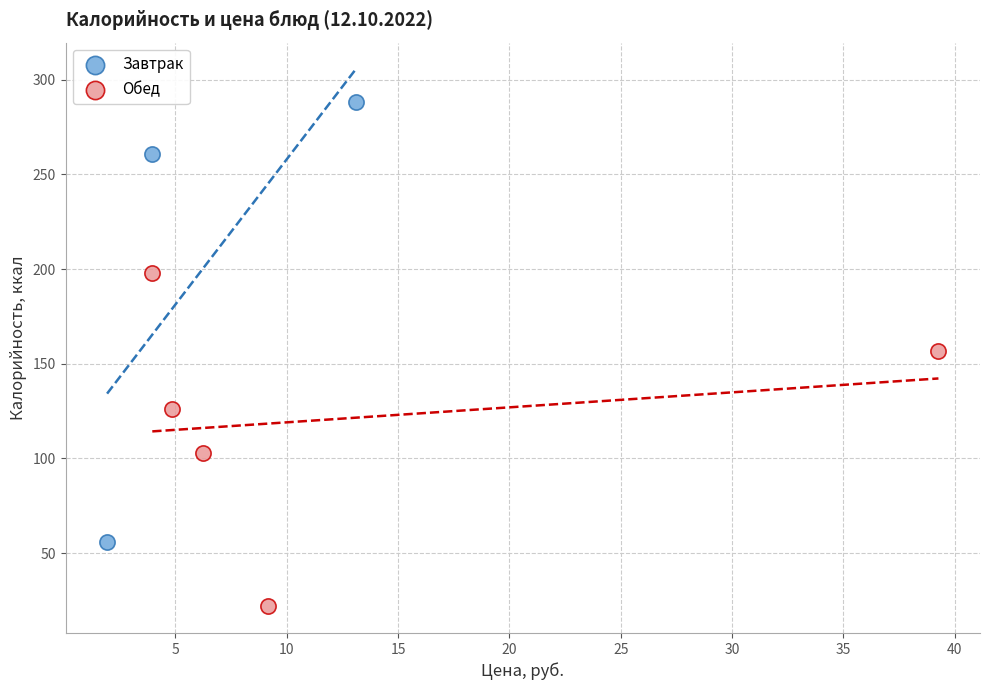

Which series reaches the minimum Y coordinate?

Обед